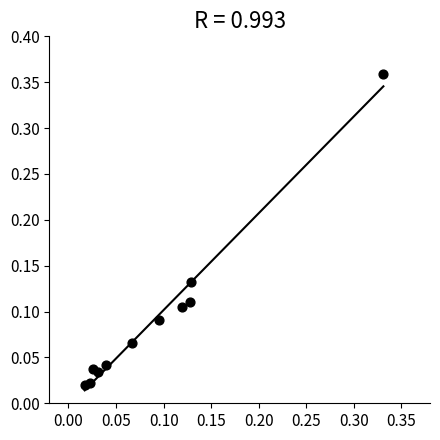

What is the range of Y values (max minus min)?

0.3